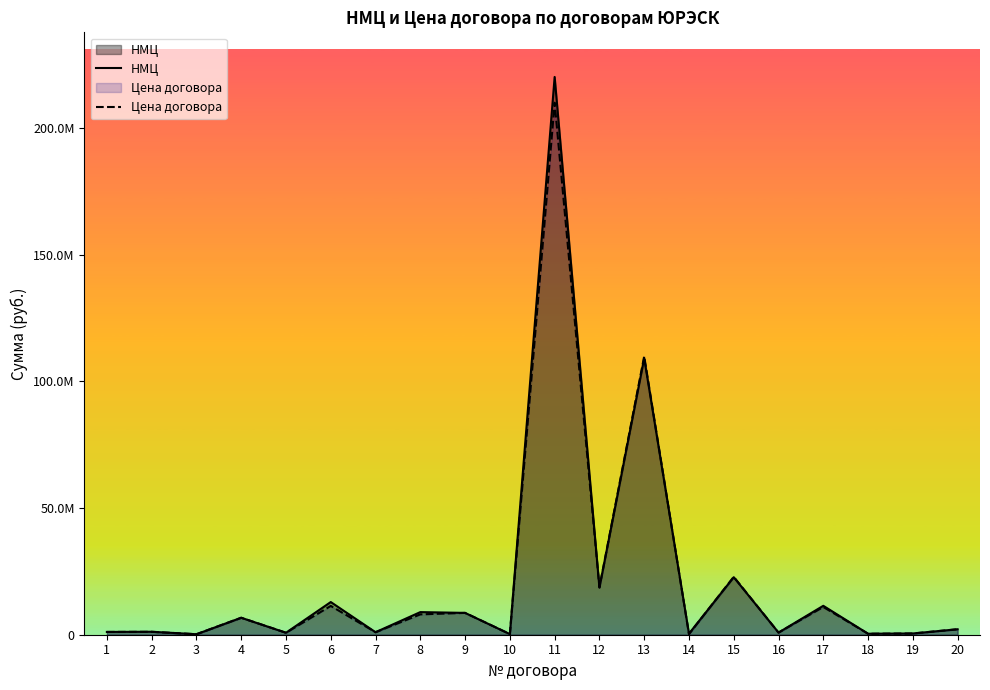

How many lines are shown in the chart?

2